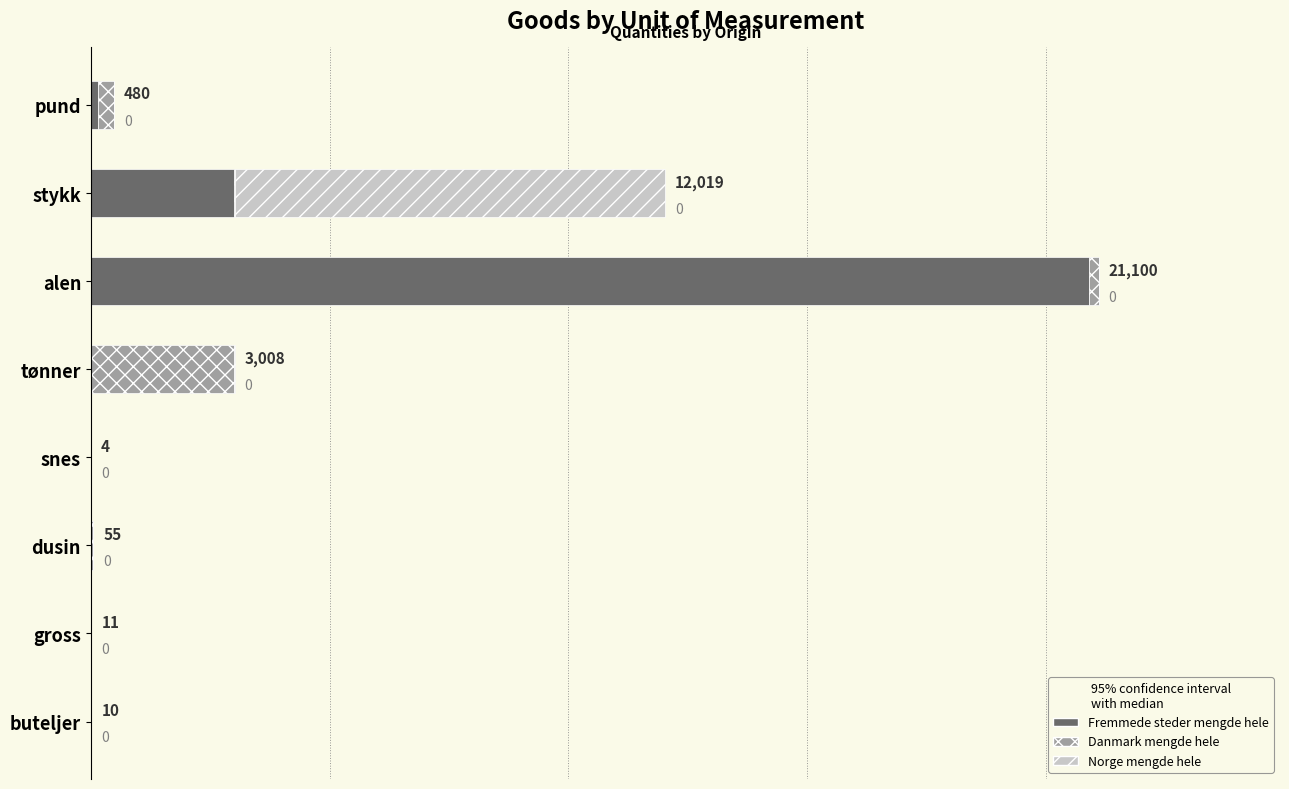

At which label does Fremmede steder mengde hele reach its peak?

alen